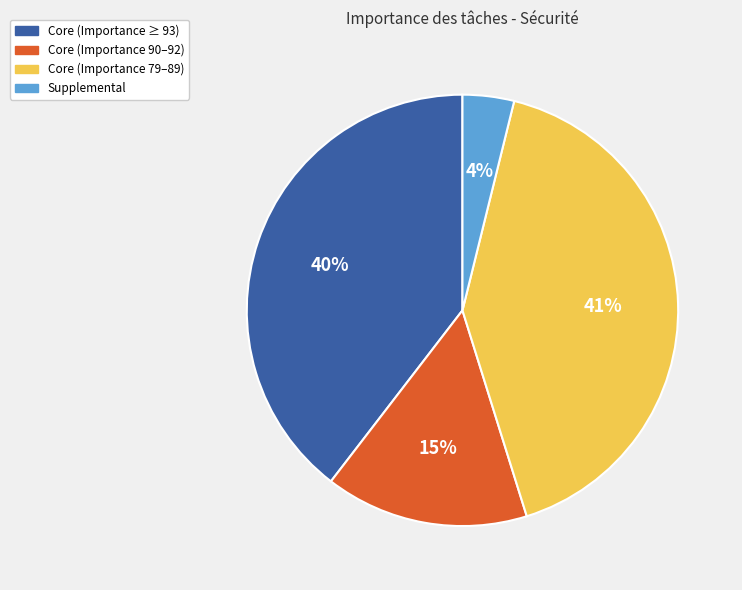

To the nearest percent, what is the difference between the Supplemental and Core (Importance 79–89) slice percentages?

37%